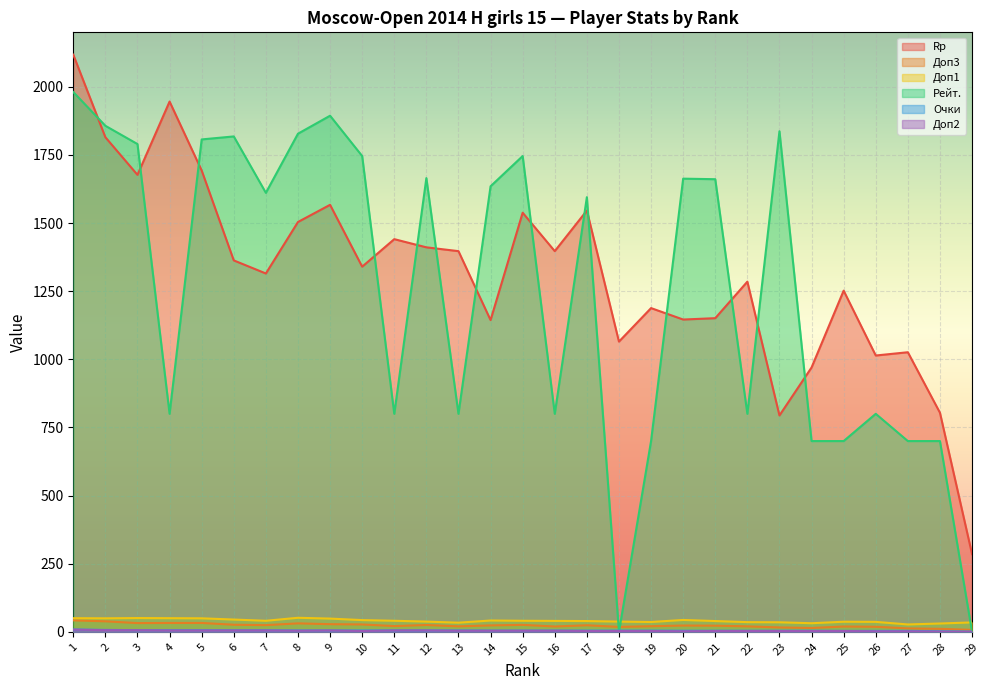

At which label does Рейт. reach its minimum?

18